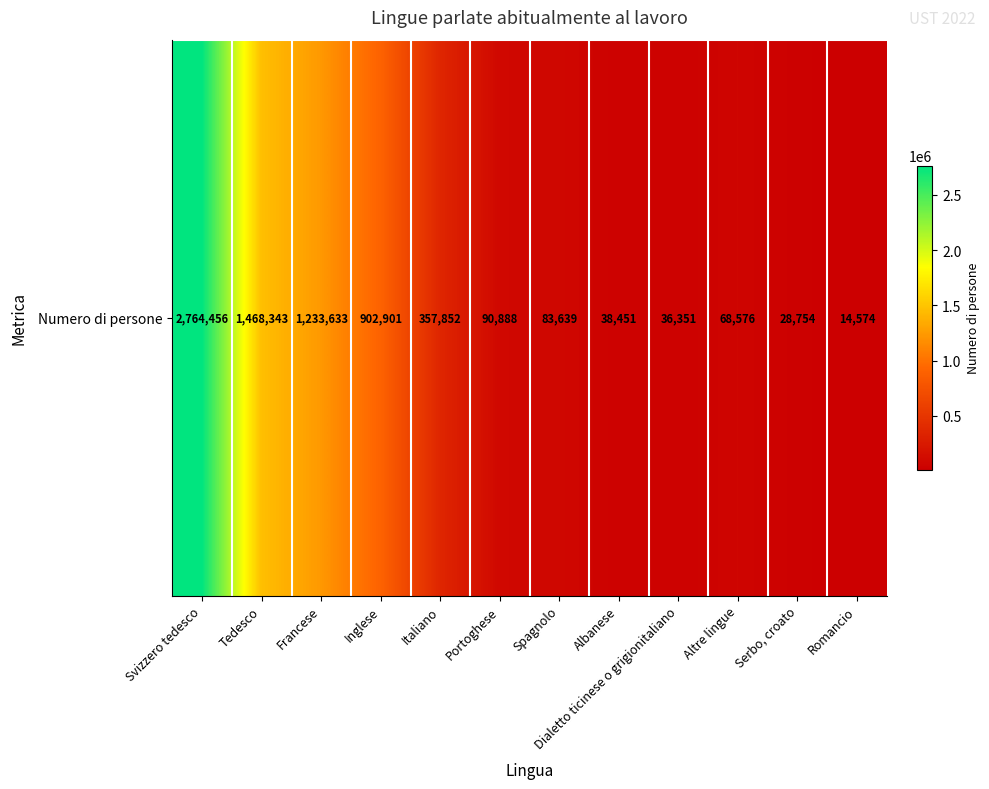

At which category does the chart reach its minimum across all series?

Romancio